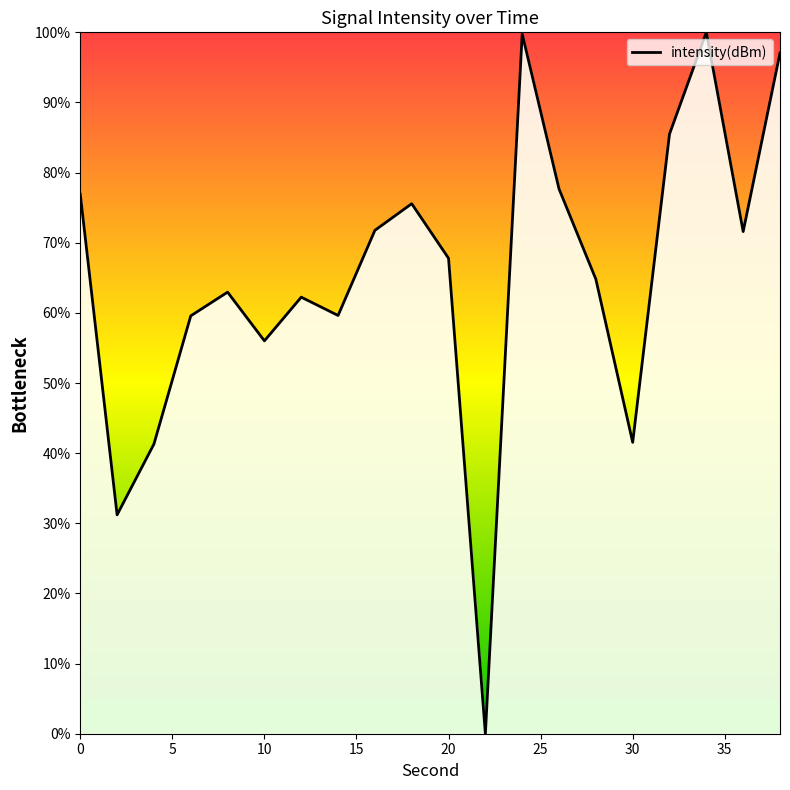

What is the maximum value shown in the chart?

100.0